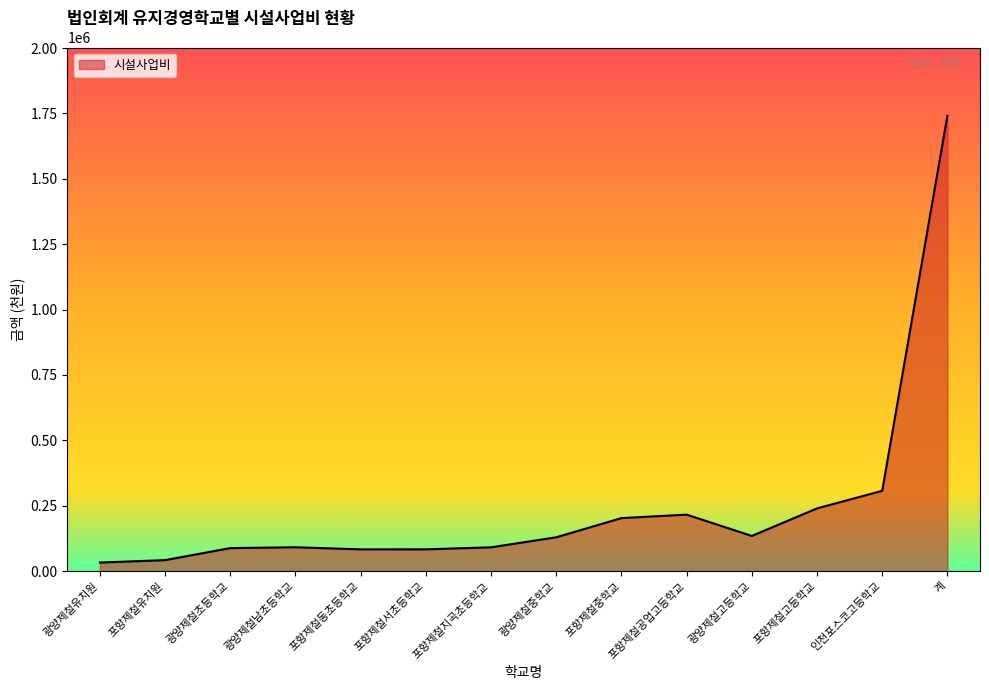

What is the difference between the values at 포항제철유치원 and 포항제철서초등학교?

41254